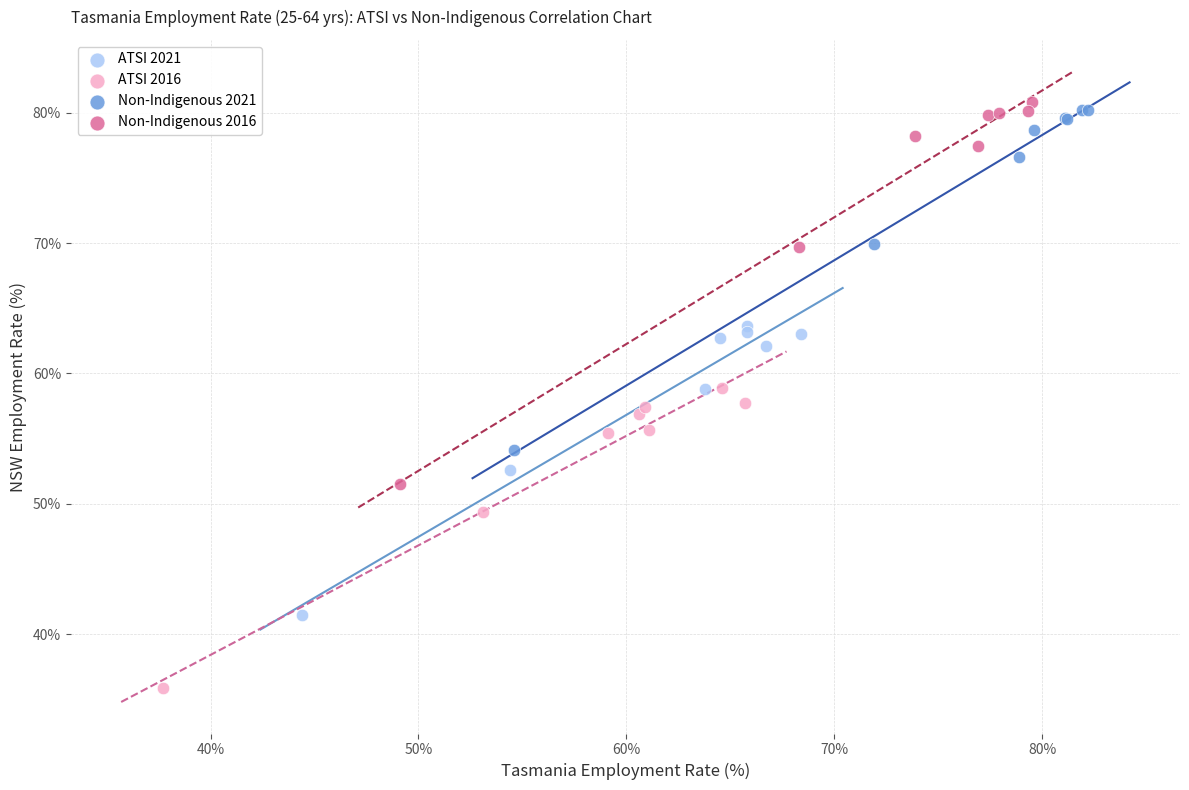

Which series contains the highest Y value?

Non-Indigenous 2016